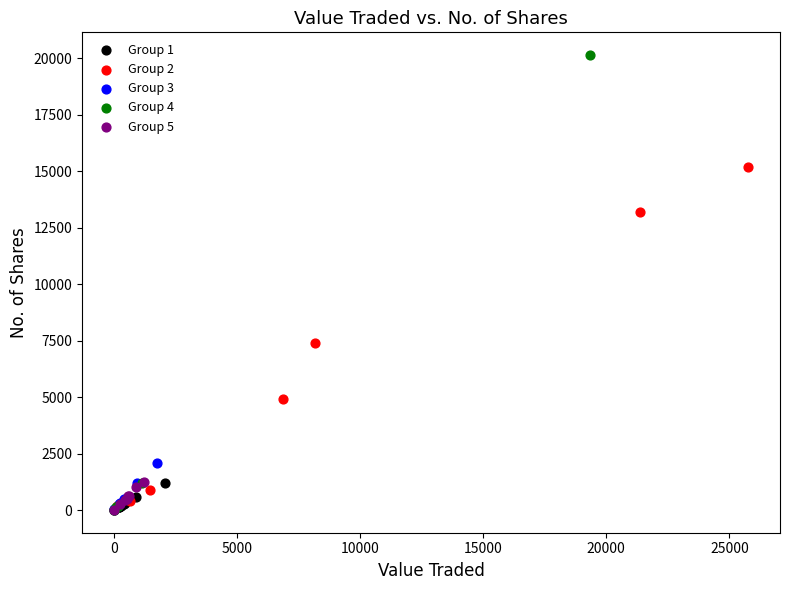

Which series has the largest Y range (max minus min)?

Group 4